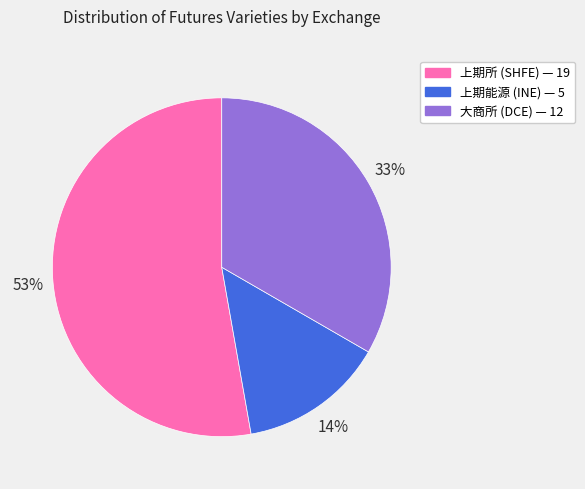

To the nearest percent, what is the combined percentage of 上期所 and 大商所?

86%